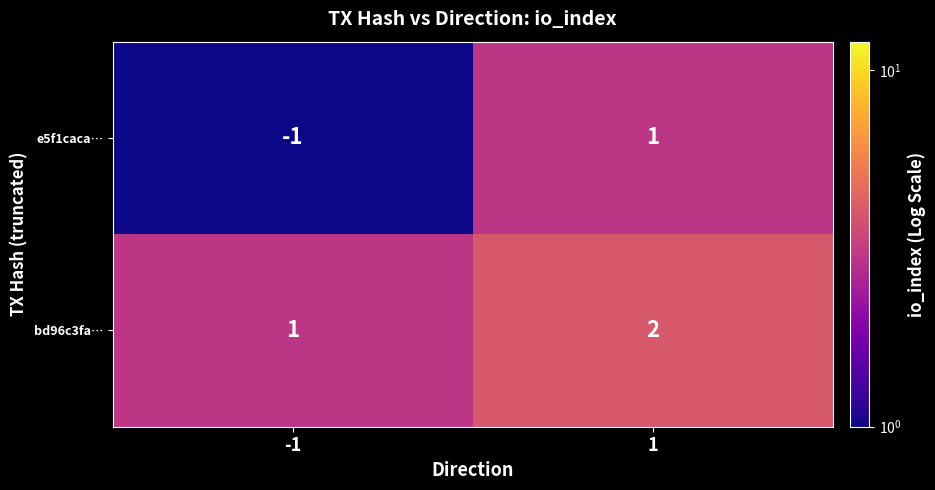

Reading right to left, extract all data points from this chart.

e5f1caca…: 1=1	-1=-1
bd96c3fa…: 1=2	-1=1